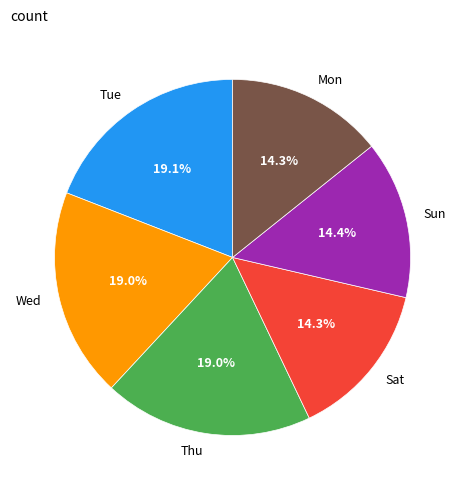

How many segments does this pie chart have?

6